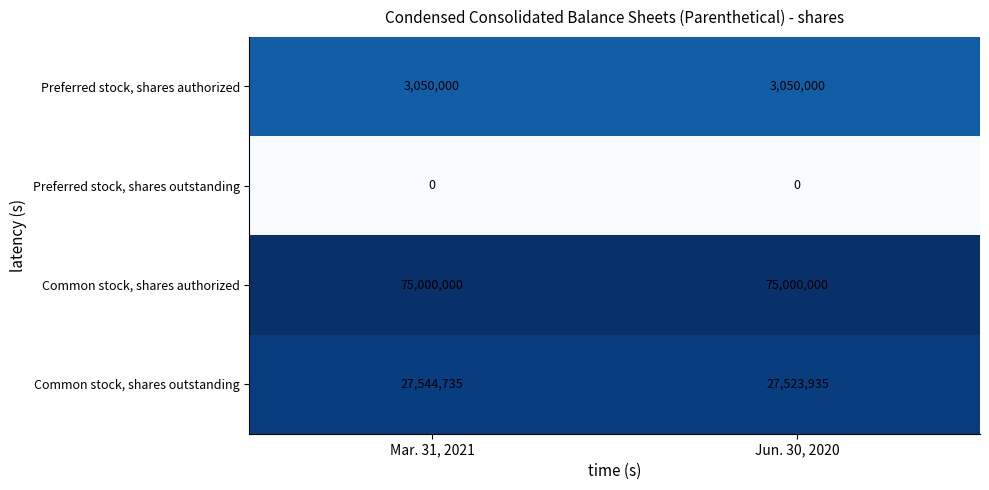

Reading left to right, what are all the values shown in this chart?

Preferred stock, shares authorized: Mar. 31, 2021=3050000	Jun. 30, 2020=3050000
Preferred stock, shares outstanding: Mar. 31, 2021=0	Jun. 30, 2020=0
Common stock, shares authorized: Mar. 31, 2021=75000000	Jun. 30, 2020=75000000
Common stock, shares outstanding: Mar. 31, 2021=27544735	Jun. 30, 2020=27523935